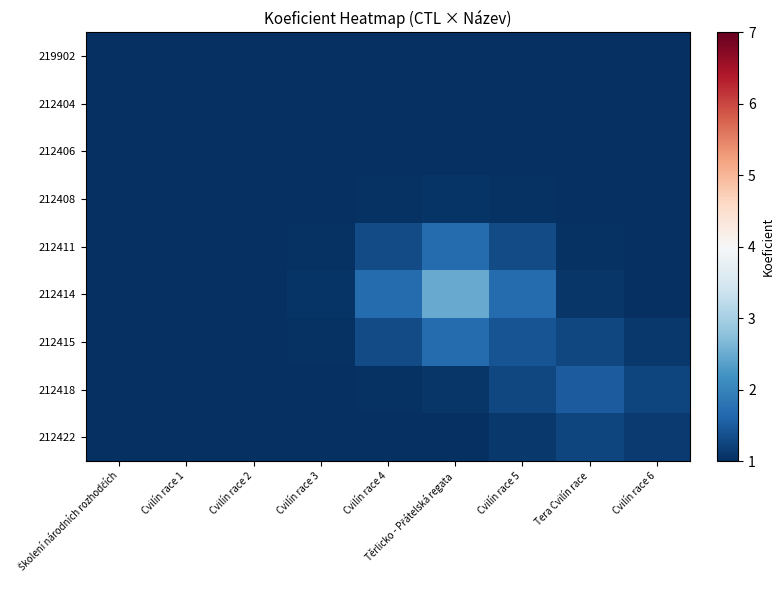

Rank the series at Cvilín race 3 from highest to lowest value.

212414, 212411, 212415, 212408, 212418, 212406, 212422, 219902, 212404